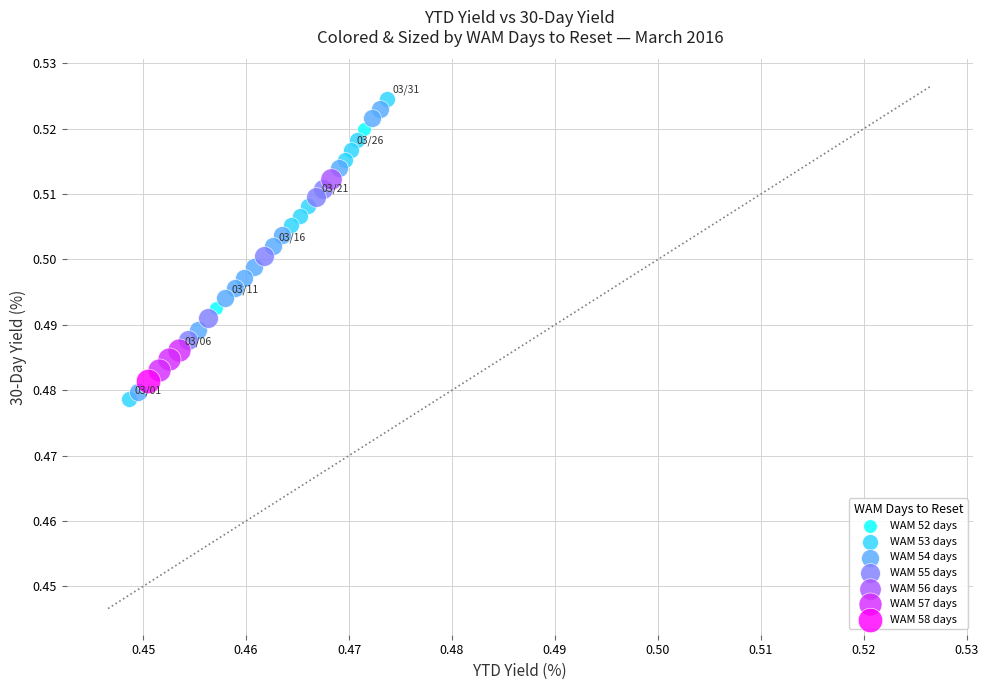

What are all the series names shown in the legend?

WAM 52 days, WAM 53 days, WAM 54 days, WAM 55 days, WAM 56 days, WAM 57 days, WAM 58 days